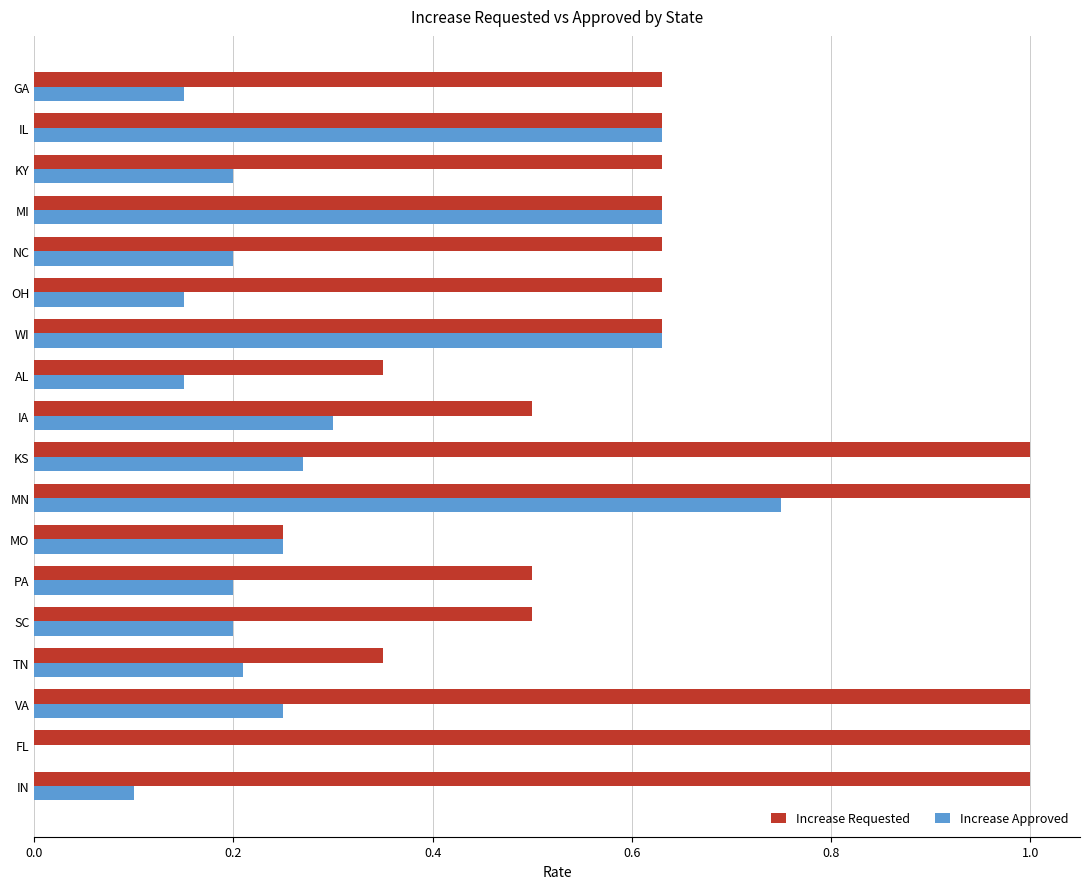

Which category has the highest value in the Increase Approved series?

MN